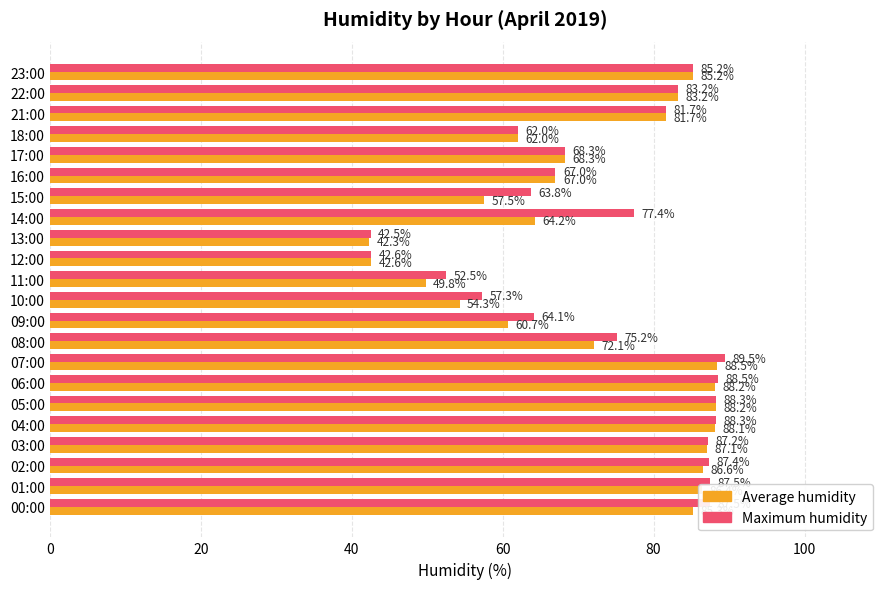

Which category has the highest value in the Maximum humidity series?

07:00